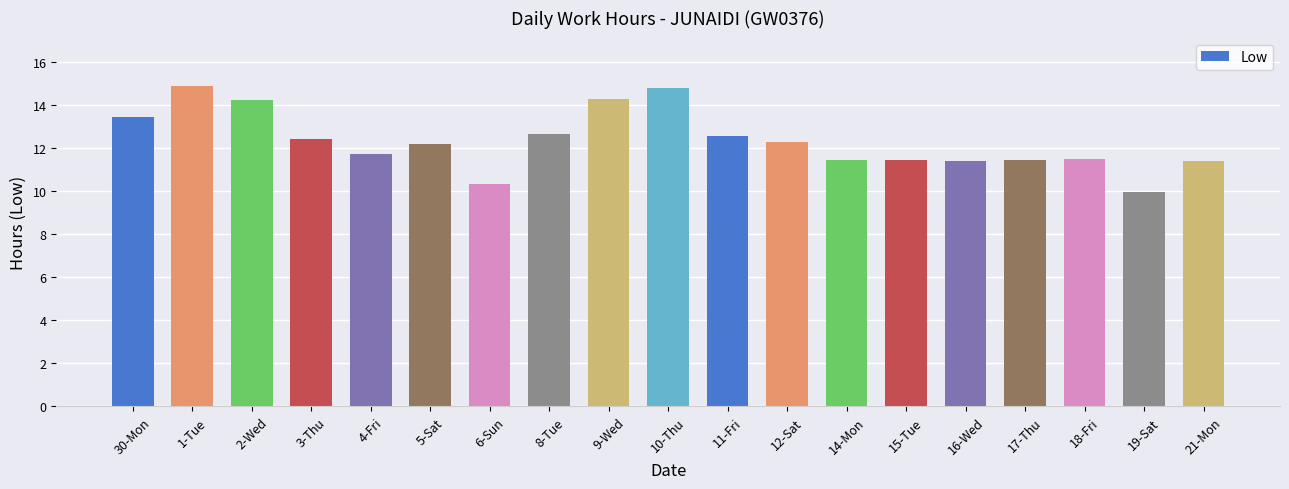

What is the difference between the second highest and minimum values?

4.8